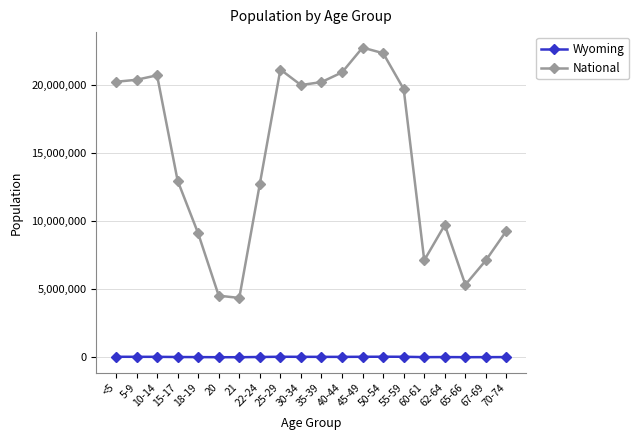

In National, how many points are higher than both neighbors (excluding endpoints)?

4